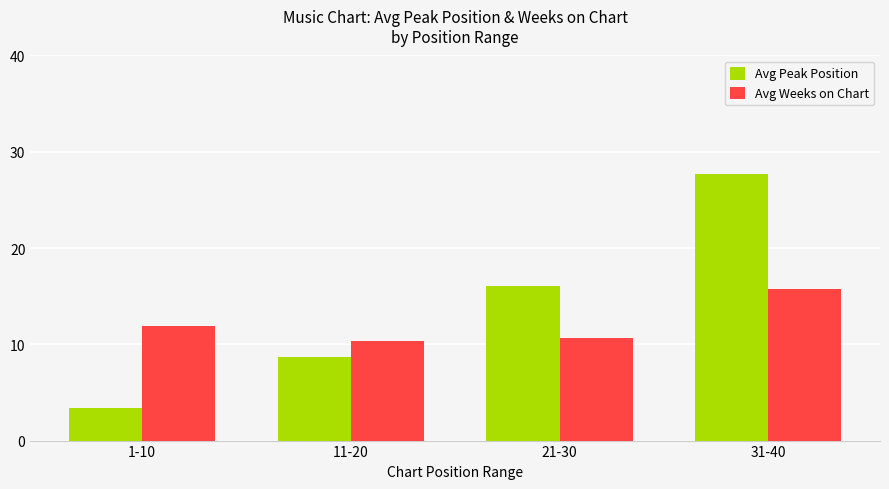

What are all the series names shown in the legend?

Avg Peak Position, Avg Weeks on Chart